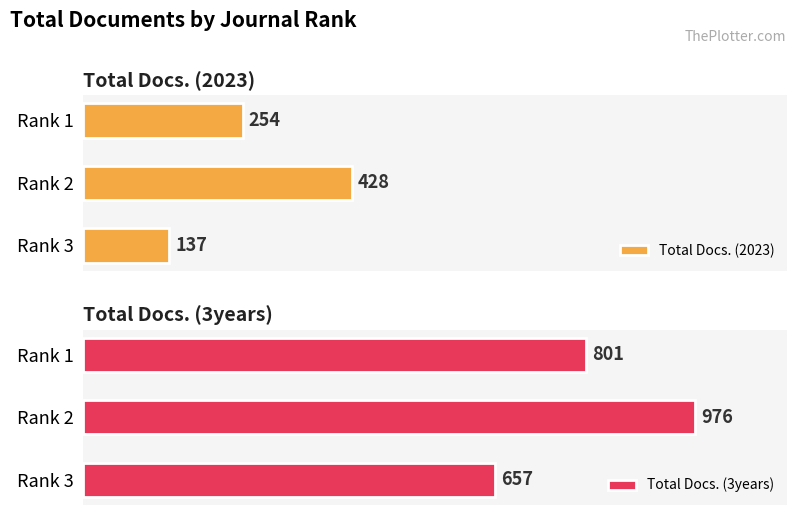

Rank the categories by Total Docs. (2023) value from lowest to highest.

Rank 3, Rank 1, Rank 2